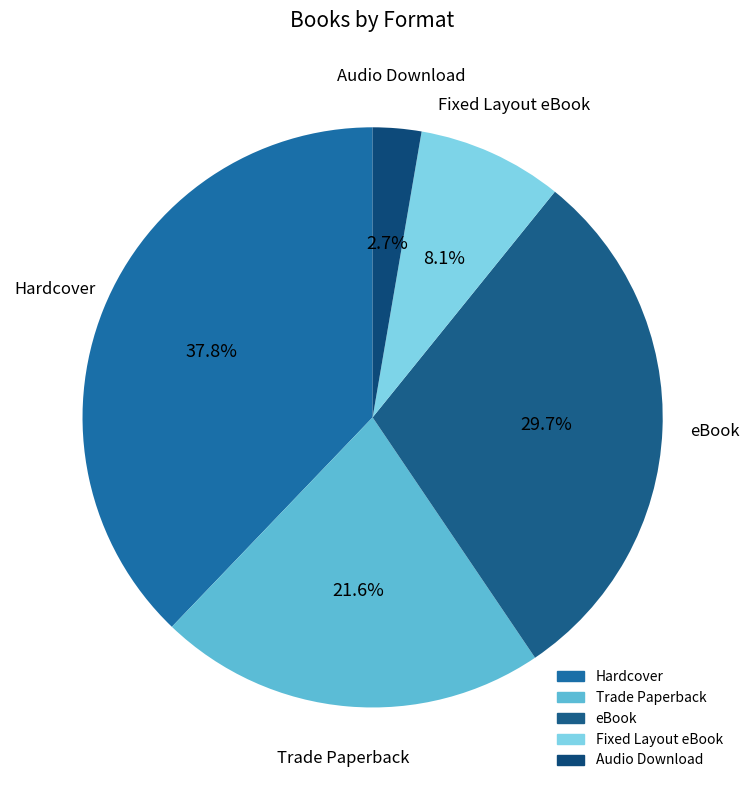

Does Trade Paperback account for over 50% of the chart?

No